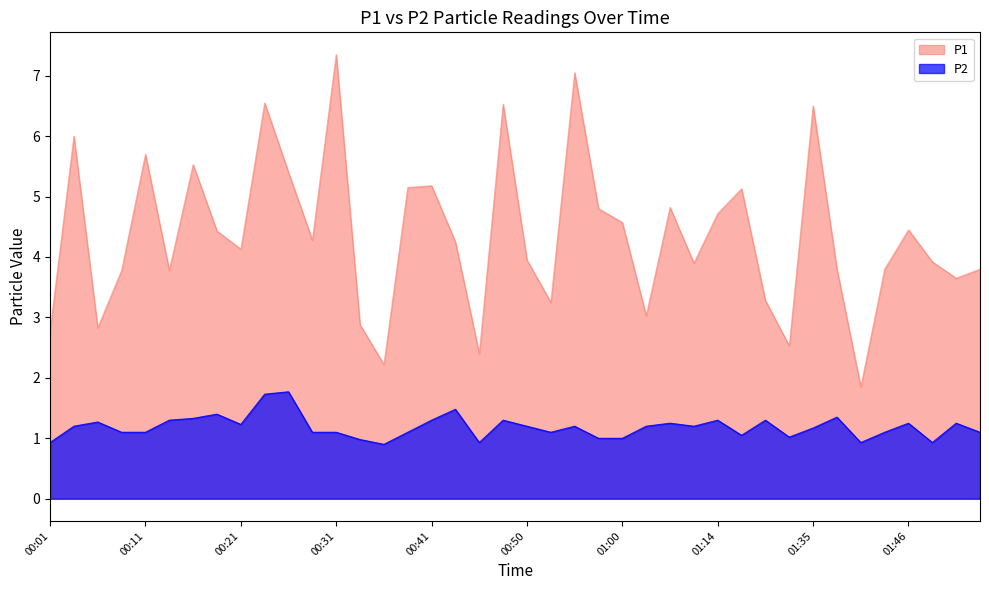

What are all the series names shown in the legend?

P1, P2